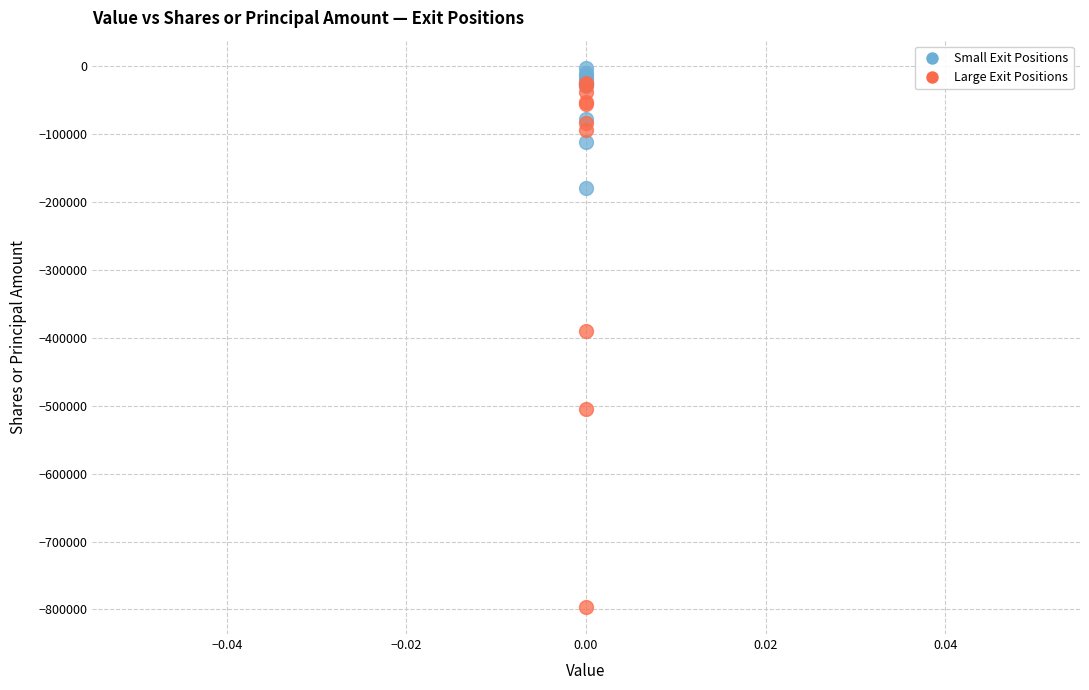

Across all series, what Y value is closest to -399494?

-390500